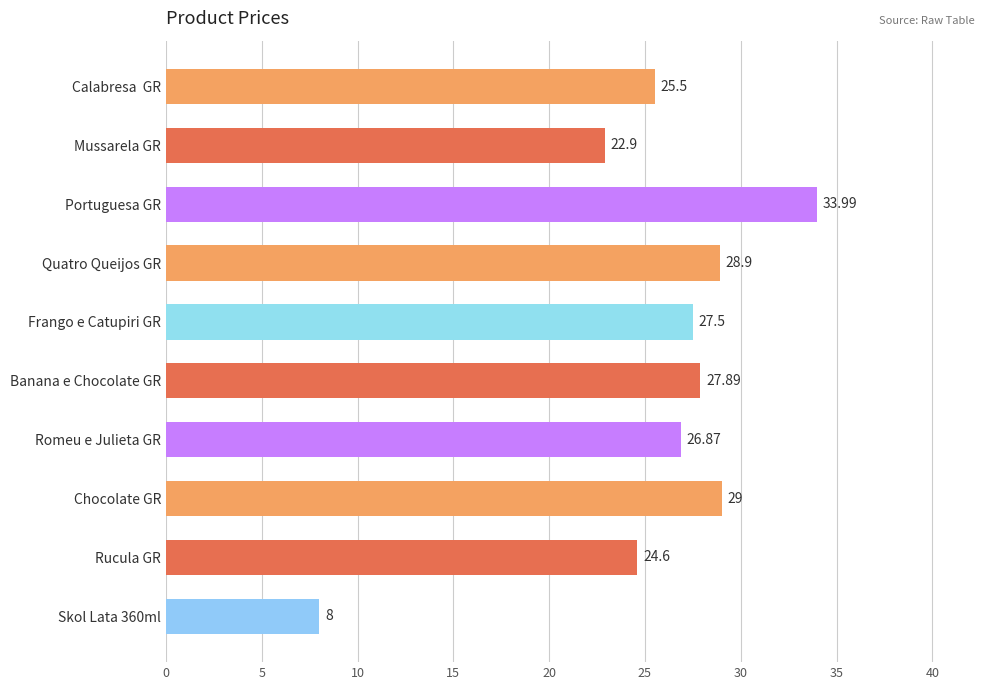

At which label is the value closest to 20?

Mussarela GR